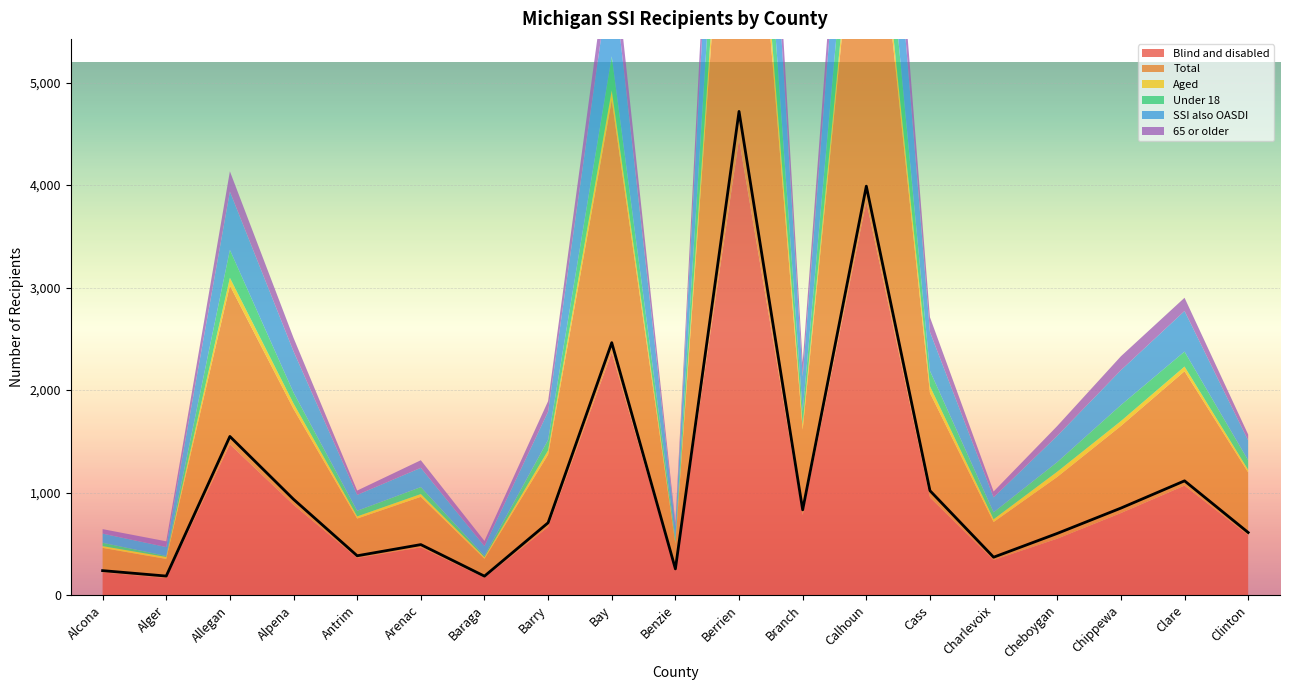

What is the sum of the Total values at Calhoun and Alger?

4176